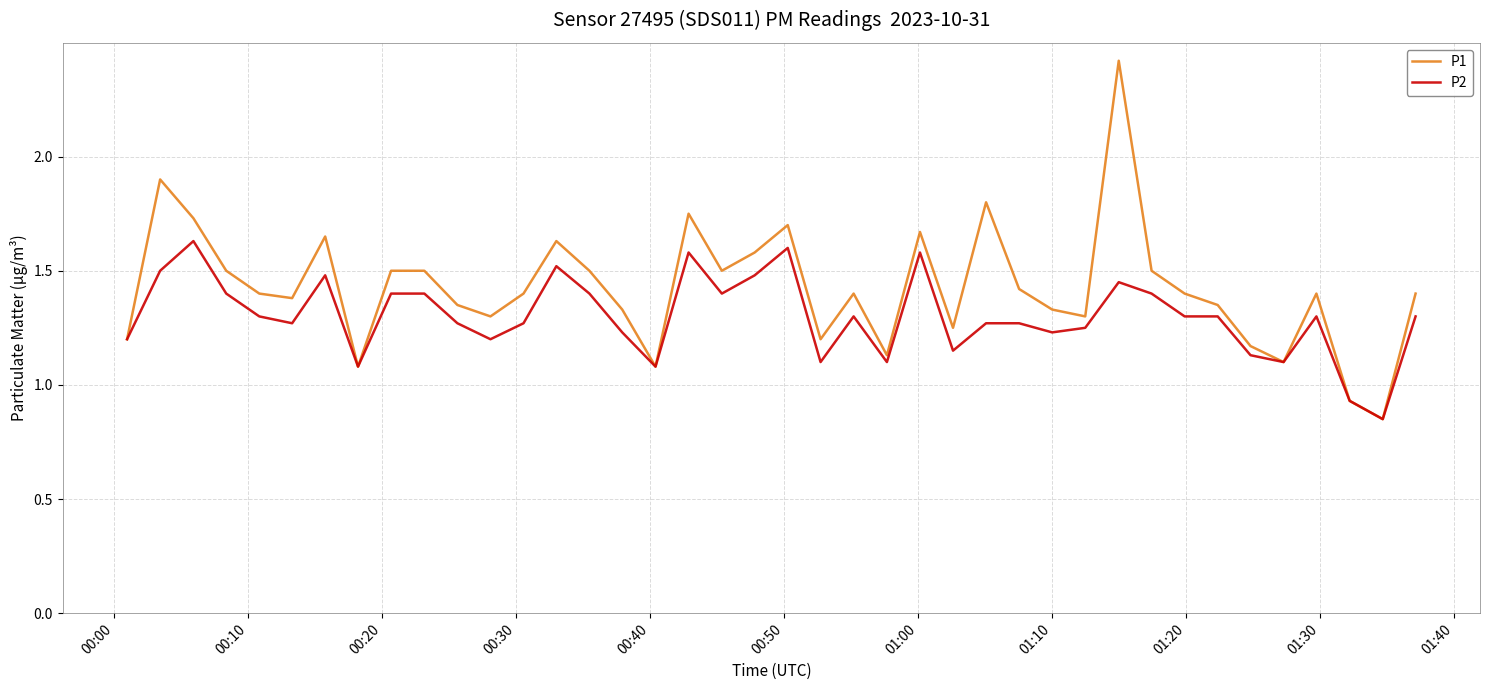

What is the greatest value displayed?

2.4